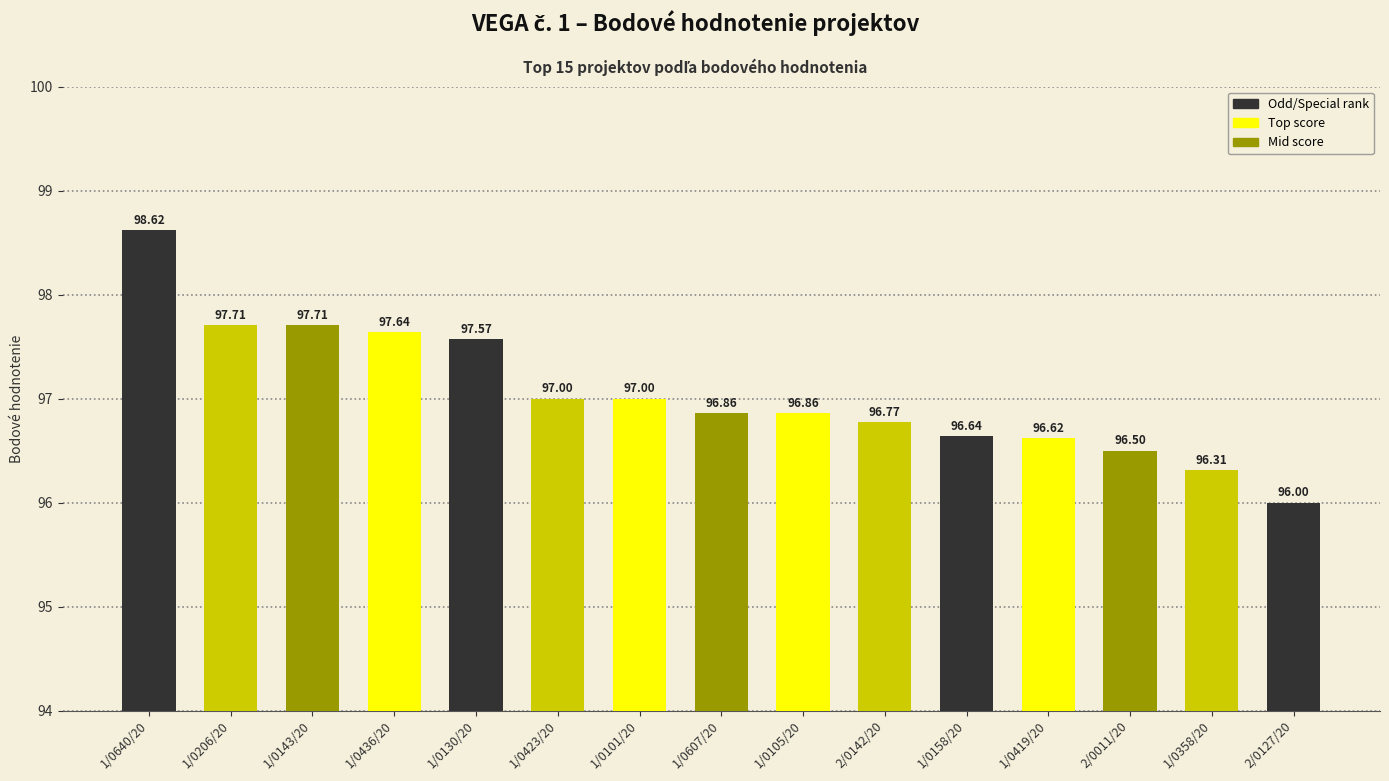

Reading right to left, list all the values displayed in this chart.

2/0127/20=96.0	1/0358/20=96.3	2/0011/20=96.5	1/0419/20=96.6	1/0158/20=96.6	2/0142/20=96.8	1/0105/20=96.9	1/0607/20=96.9	1/0101/20=97.0	1/0423/20=97.0	1/0130/20=97.6	1/0436/20=97.6	1/0143/20=97.7	1/0206/20=97.7	1/0640/20=98.6